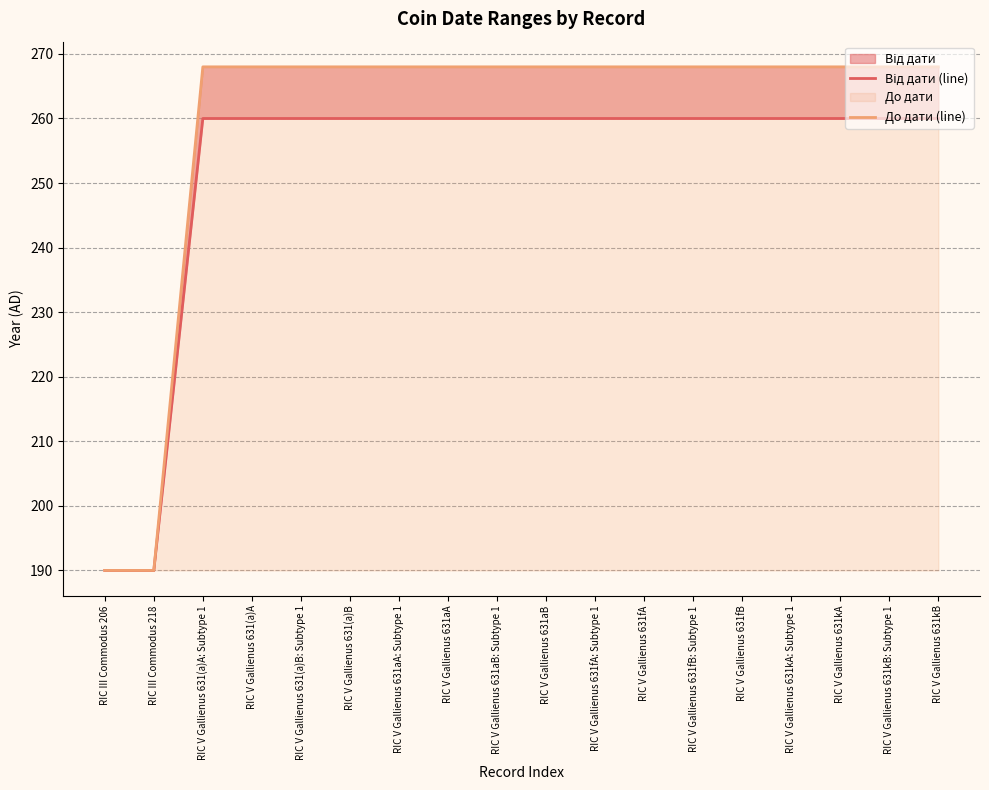

At which label does До дати (line) reach its minimum?

RIC III Commodus 206